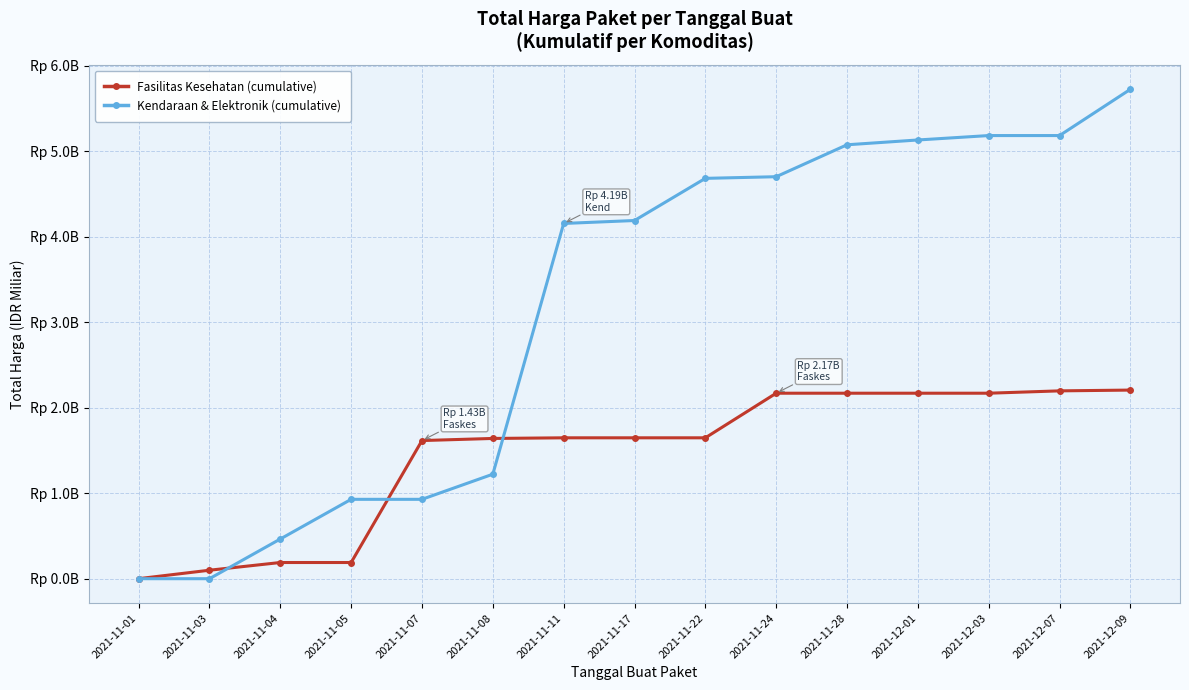

At 2021-12-03, list the series in order from largest to smallest.

Kendaraan & Elektronik (cumulative), Fasilitas Kesehatan (cumulative)